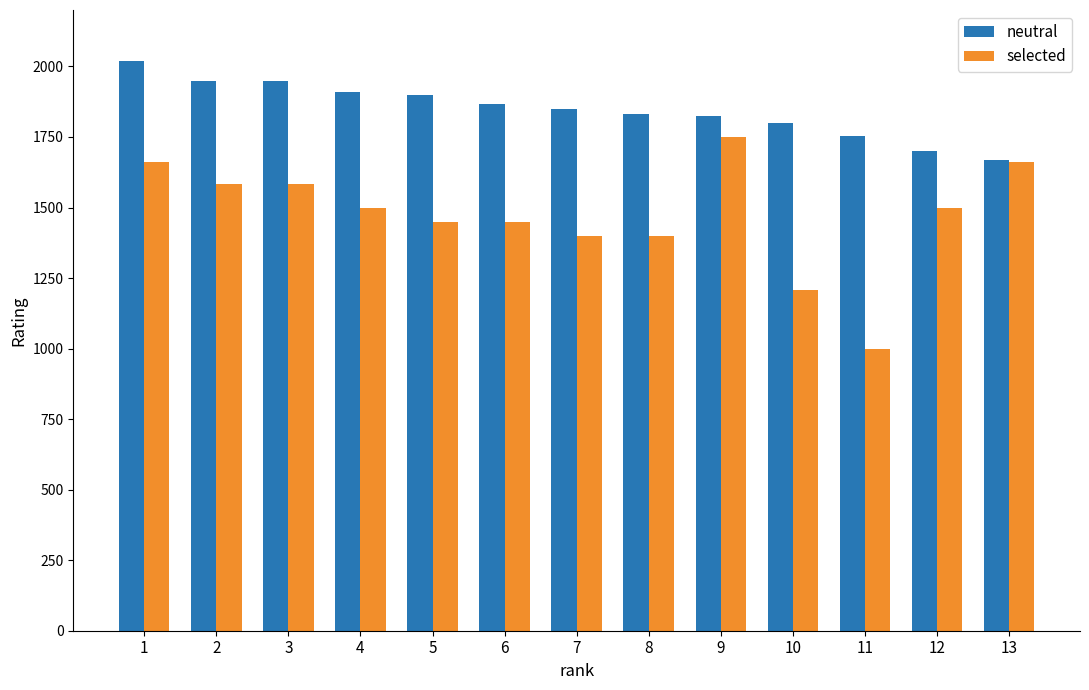

Is it true that neutral equals 1700 at 12?

True